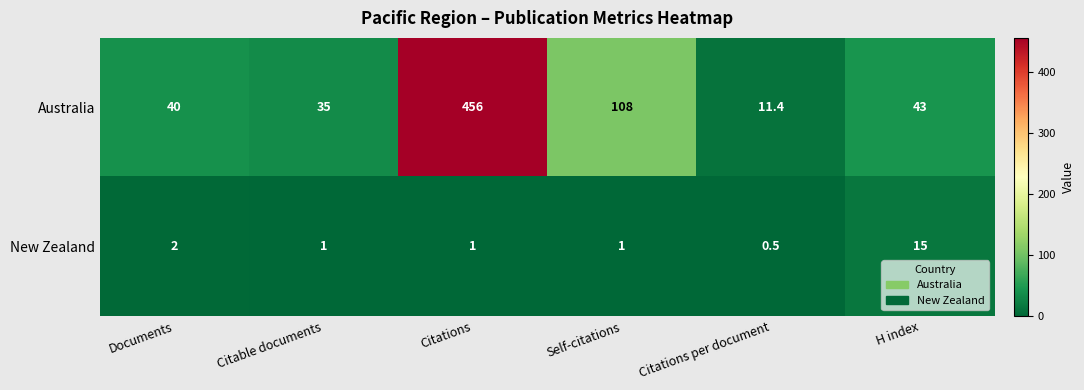

Which series has the largest range (max minus min)?

Australia